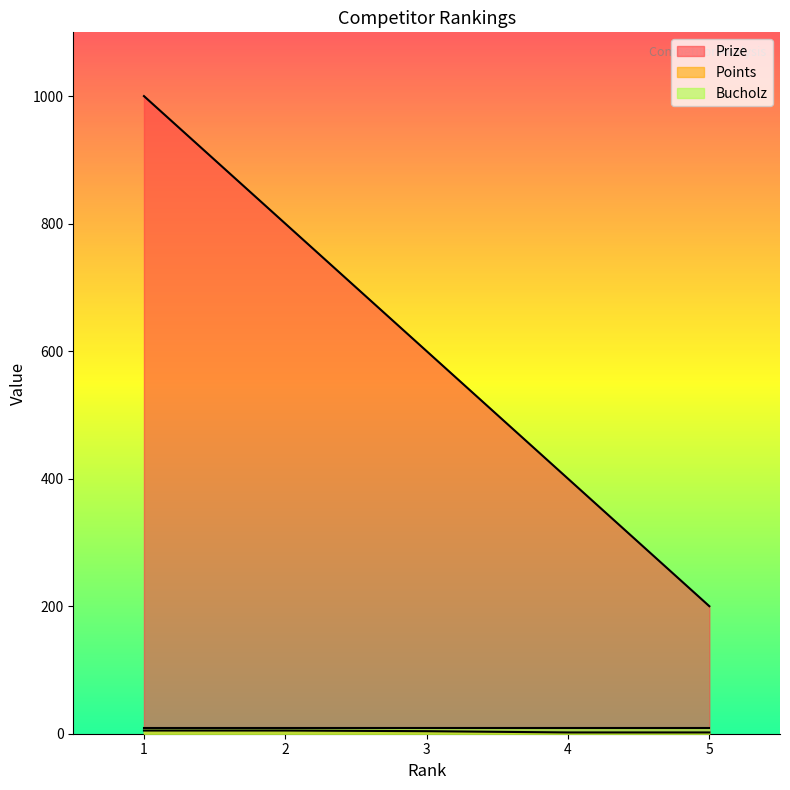

What is the difference between the maximum and minimum values in the Points series?

3